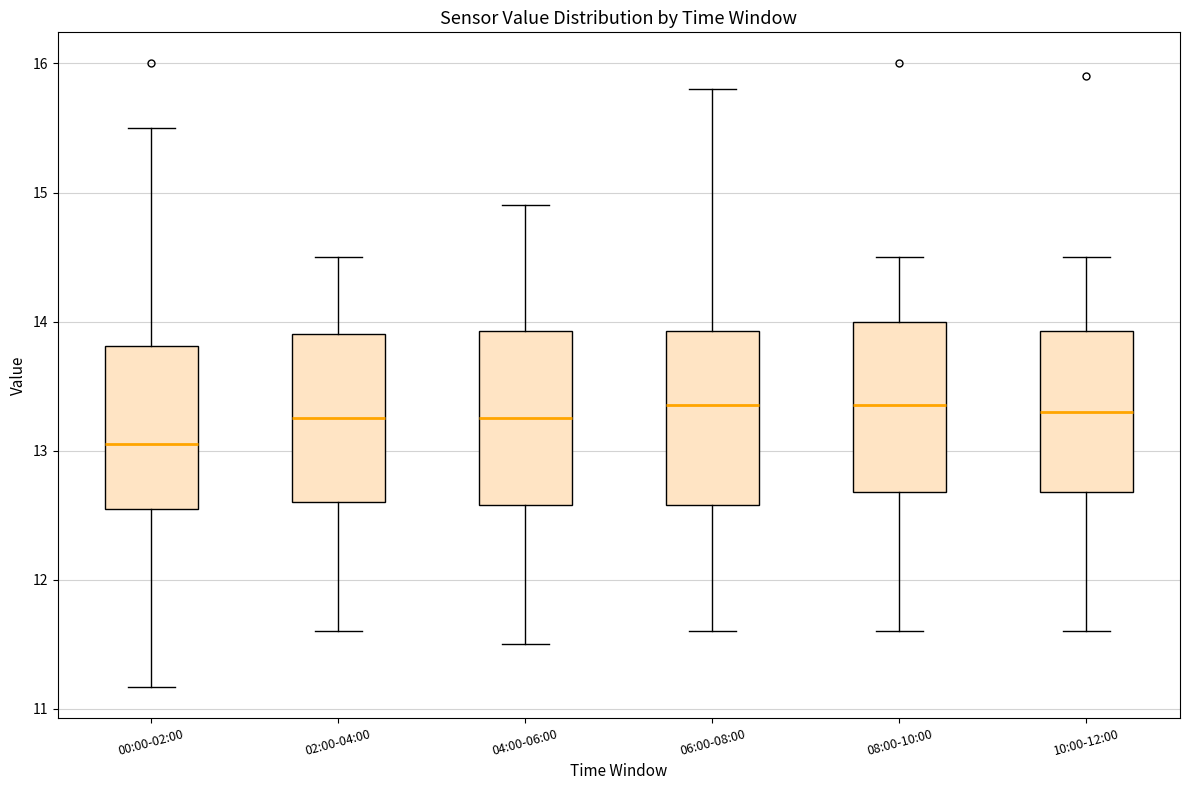

Where does the upper whisker of the box for 04:00-06:00 end on the y-axis? The values are not printed on the chart, so give them approximately, as read against the axis.

14.9